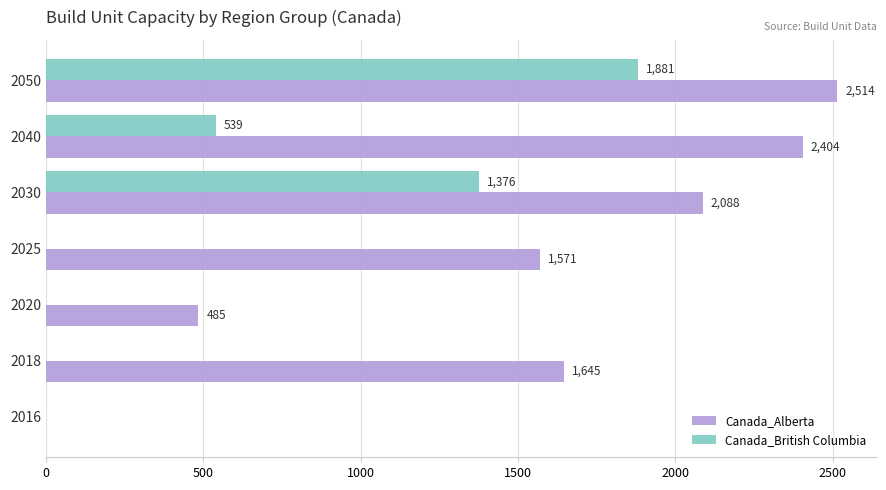

What is the greatest value displayed?

2514.4